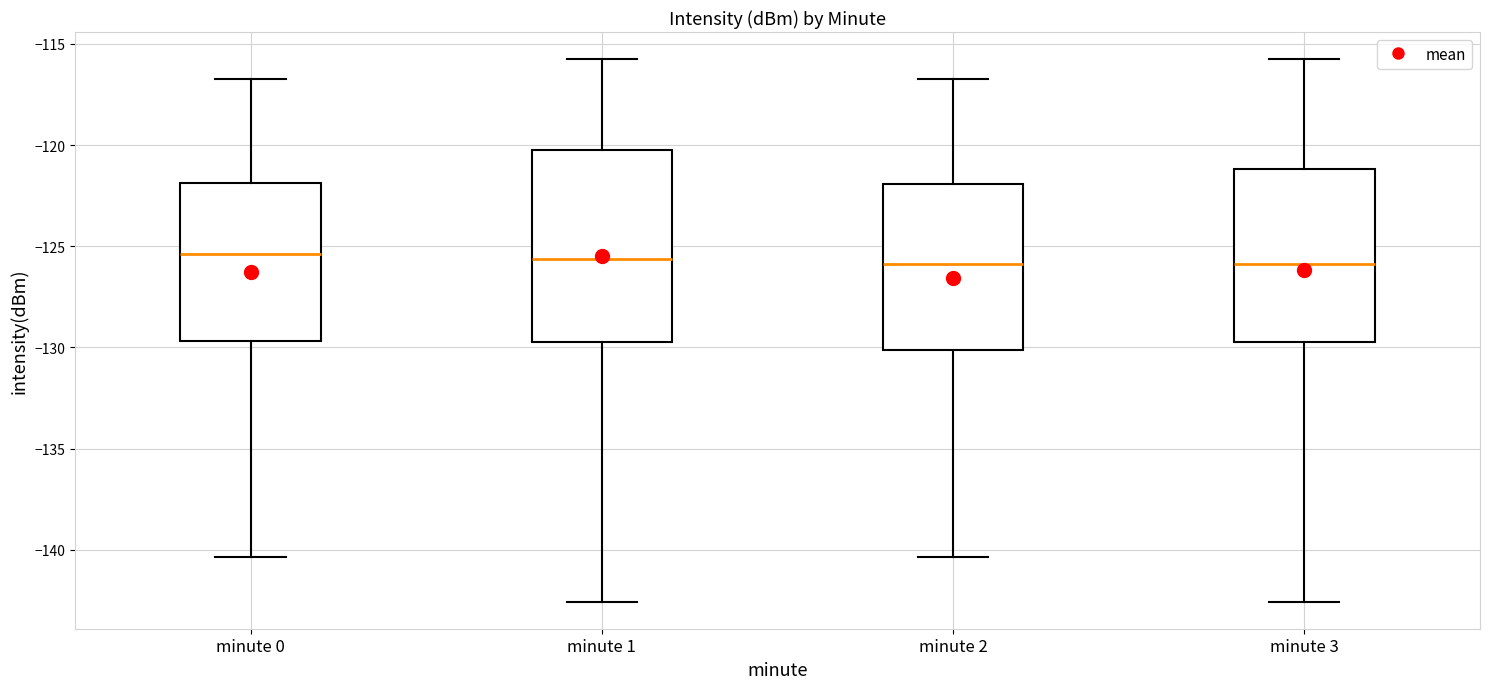

Where is the lower edge of the box for minute 1 on the y-axis? The values are not printed on the chart, so give them approximately, as read against the axis.

-130.0